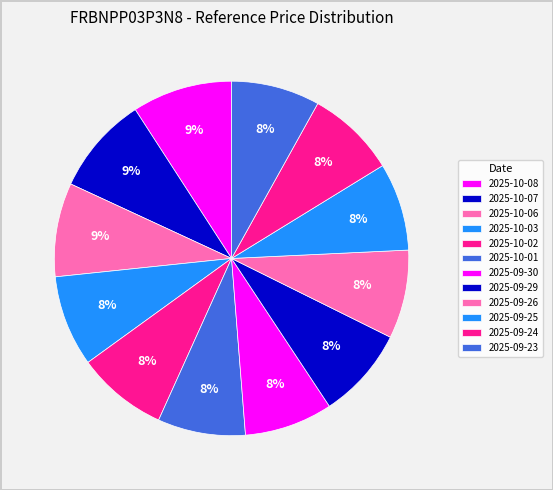

Count the number of slices in the pie.

12